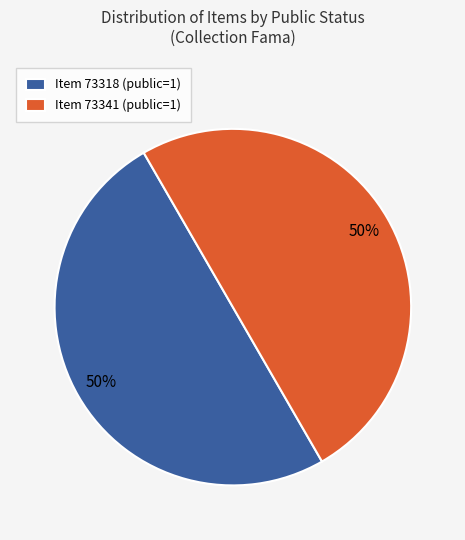

To the nearest percent, what percentage of the pie is Item 73318 (public=1)?

50%